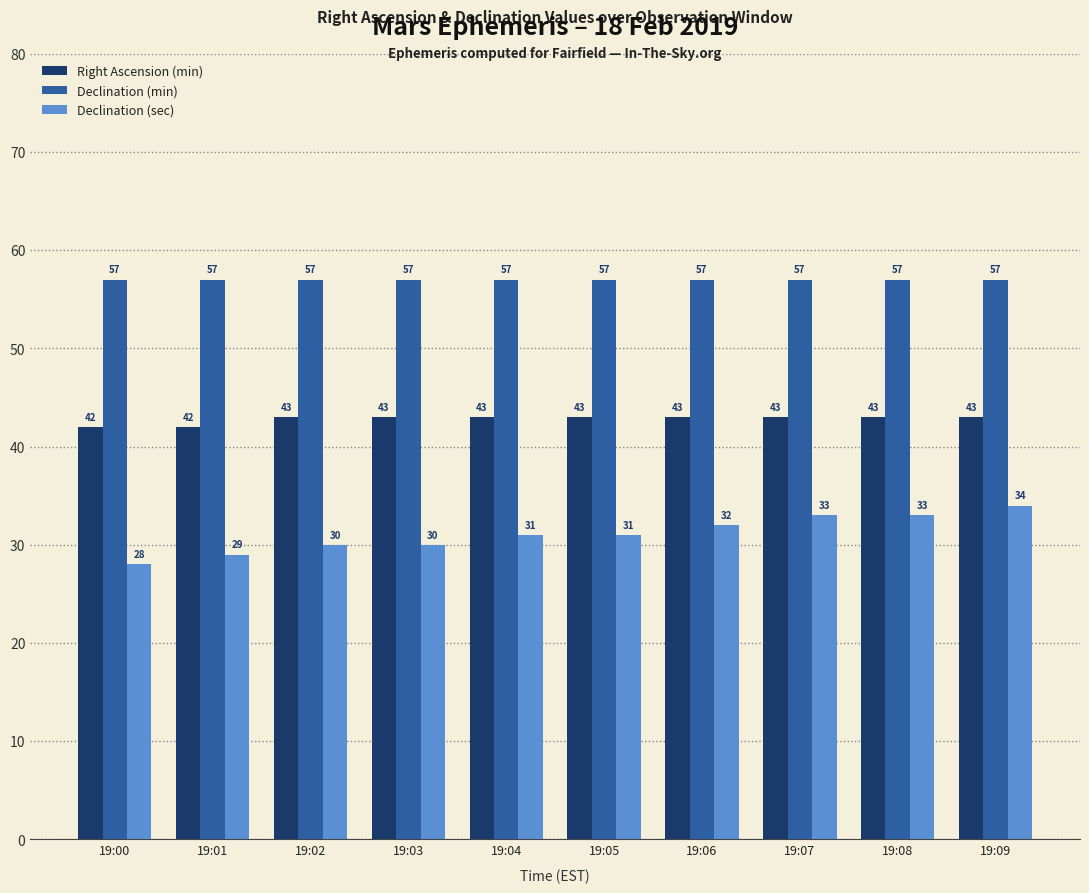

What is the spread (max minus min) of values at 19:08?

24